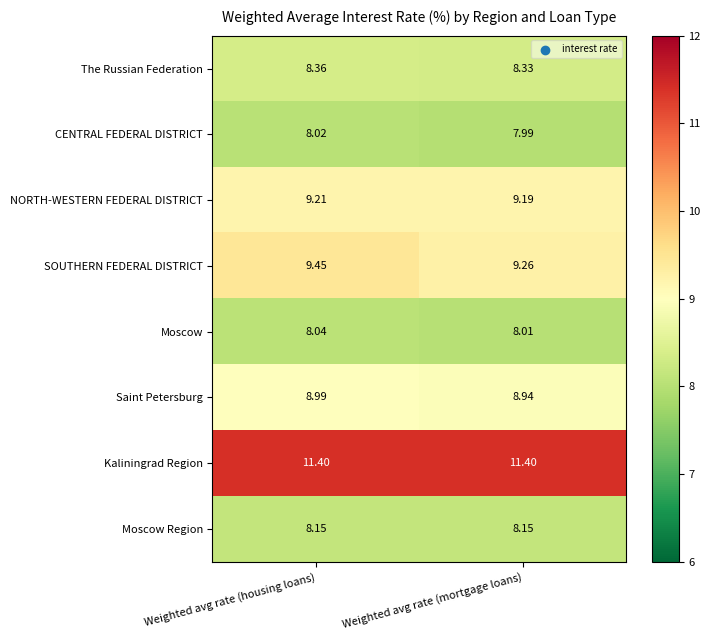

Where is NORTH-WESTERN FEDERAL DISTRICT nearest to the value 9?

Weighted avg rate (mortgage loans)